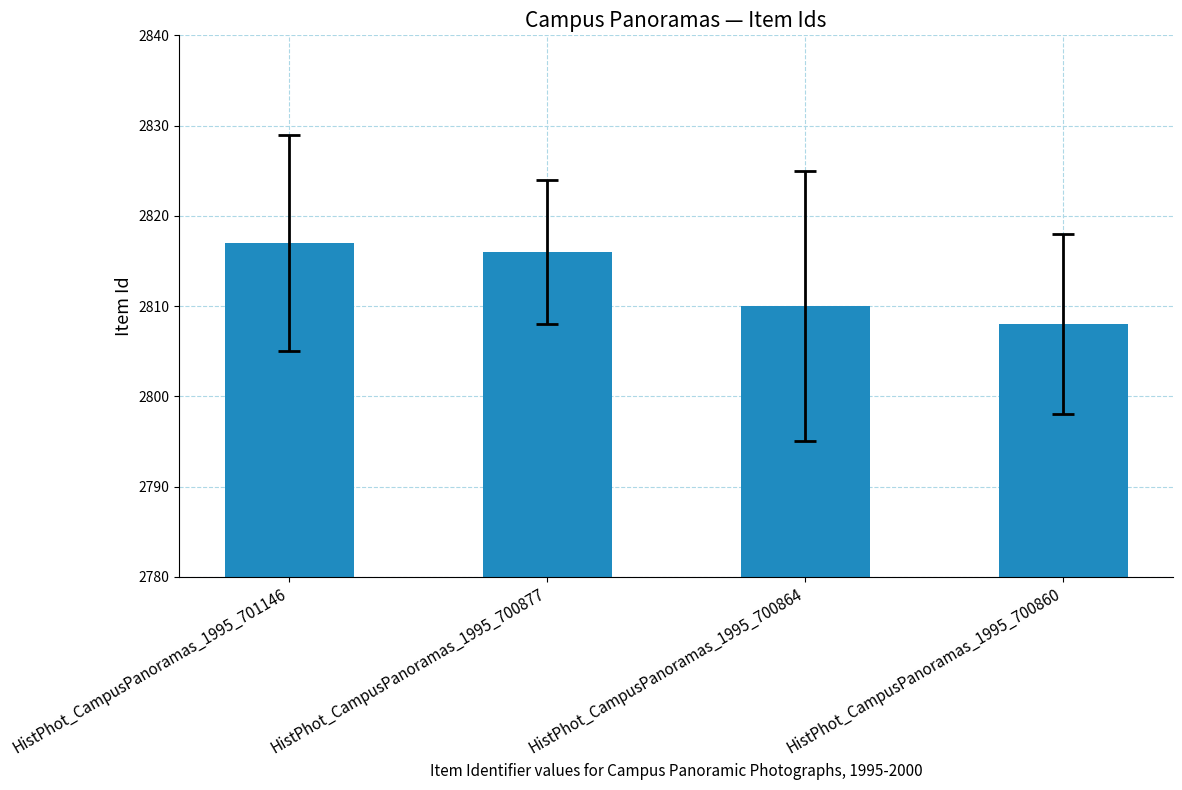

The chart shows a value of 4106 at HistPhot_CampusPanoramas_1995_701146. True or false?

False